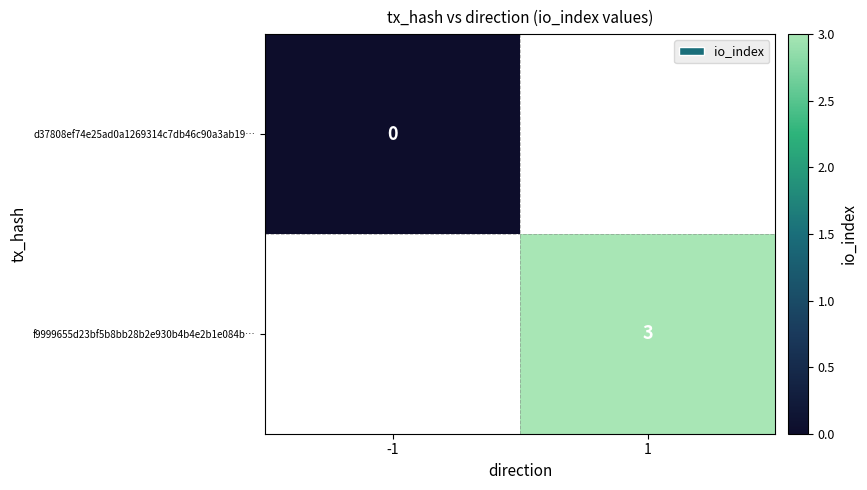

True or false: f9999655d23bf5b8bb28b2e930b4b4e2b1e084b… has a value of 4 at 1.

False